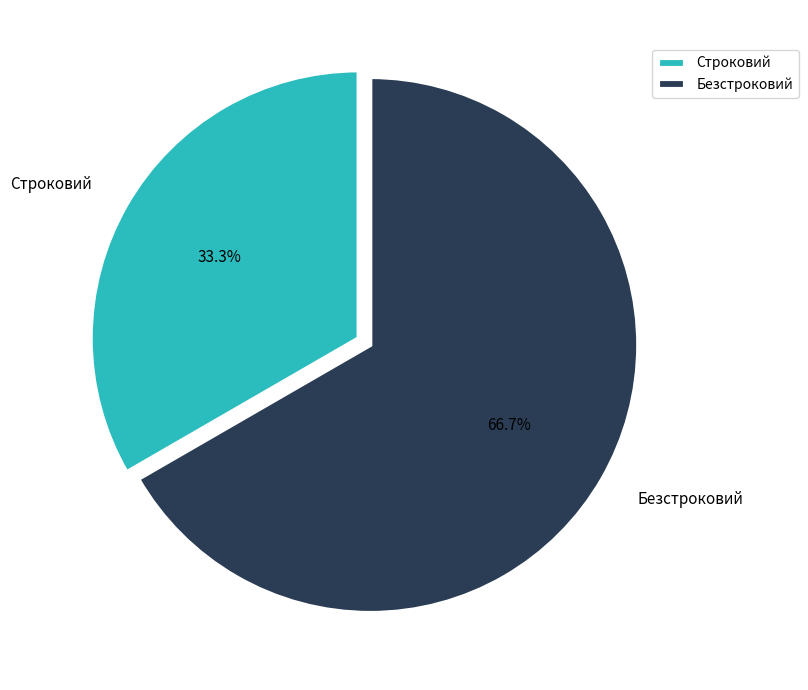

Which has a higher value, Безстроковий or Строковий?

Безстроковий